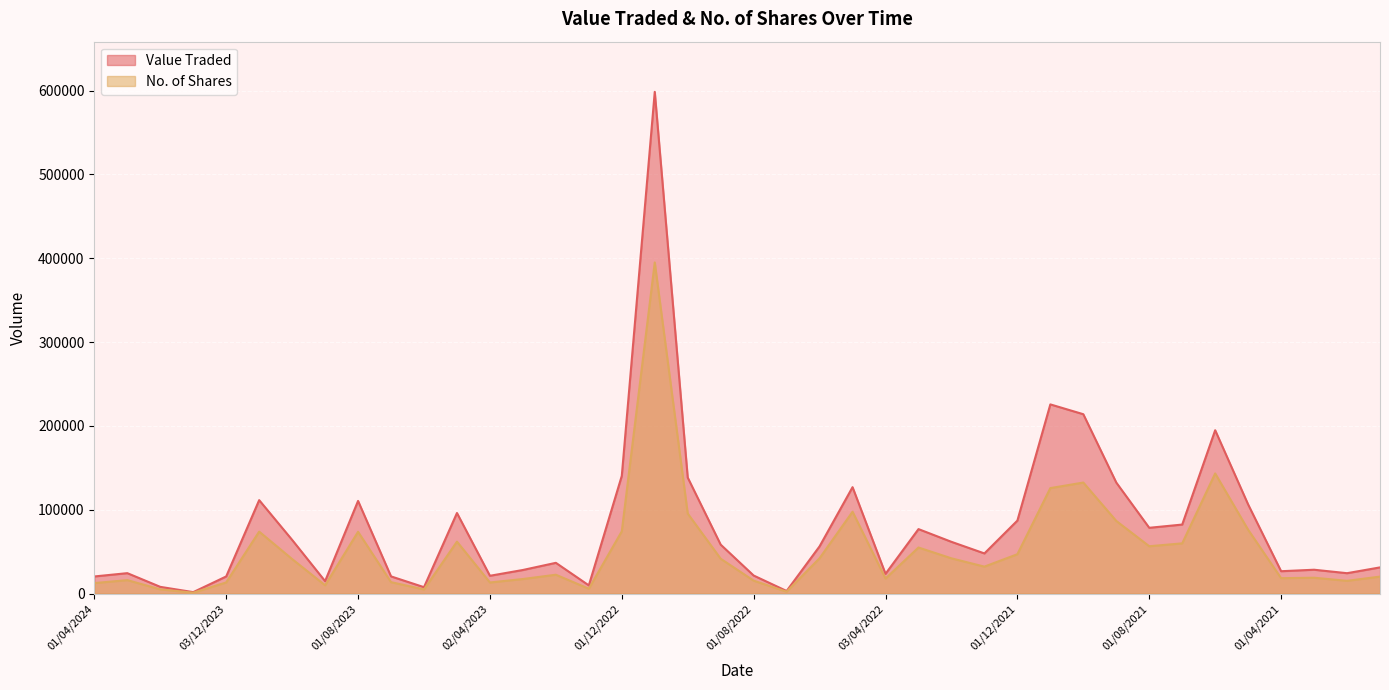

True or false: Value Traded and No. of Shares intersect in this chart.

False